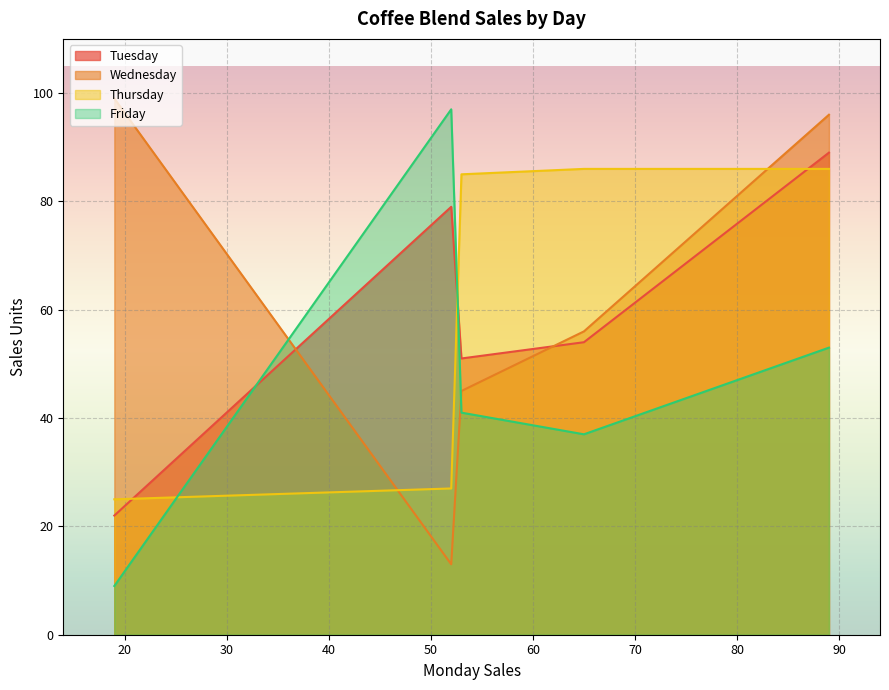

True or false: Wednesday and Thursday intersect in this chart.

True